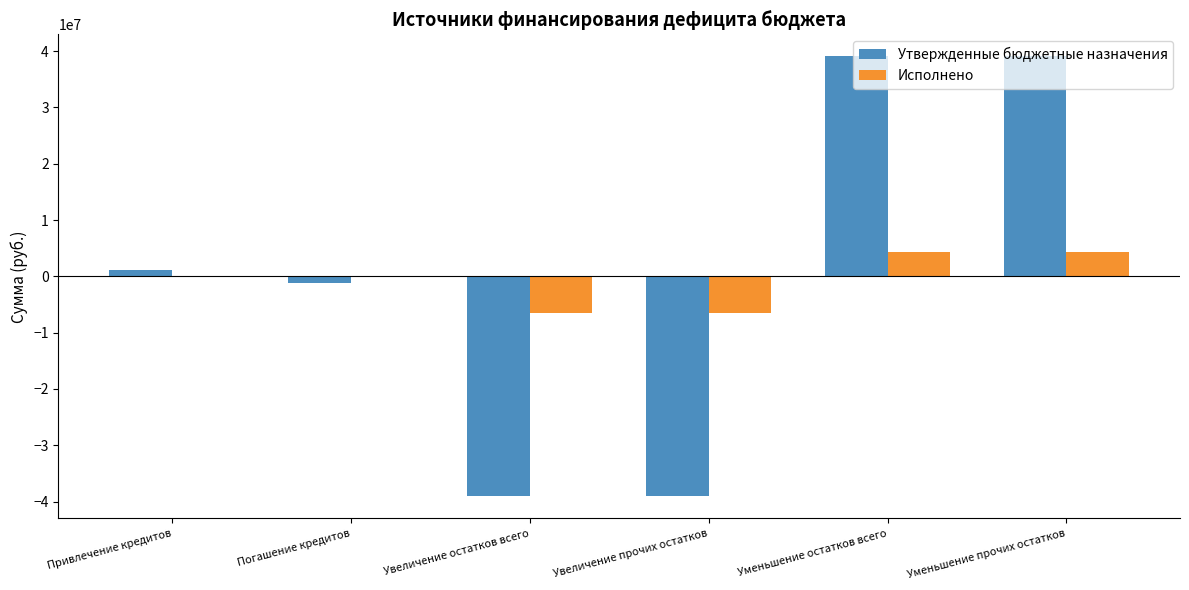

What is the maximum value for Утвержденные бюджетные назначения?

39089200.0